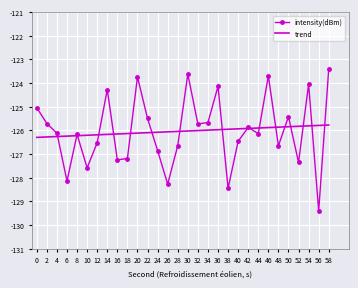

Rank the categories by value from highest to lowest.

58, 30, 46, 20, 54, 36, 14, 0, 50, 22, 34, 2, 32, 42, 4, 44, 8, 40, 12, 28, 48, 24, 18, 16, 52, 10, 6, 26, 38, 56